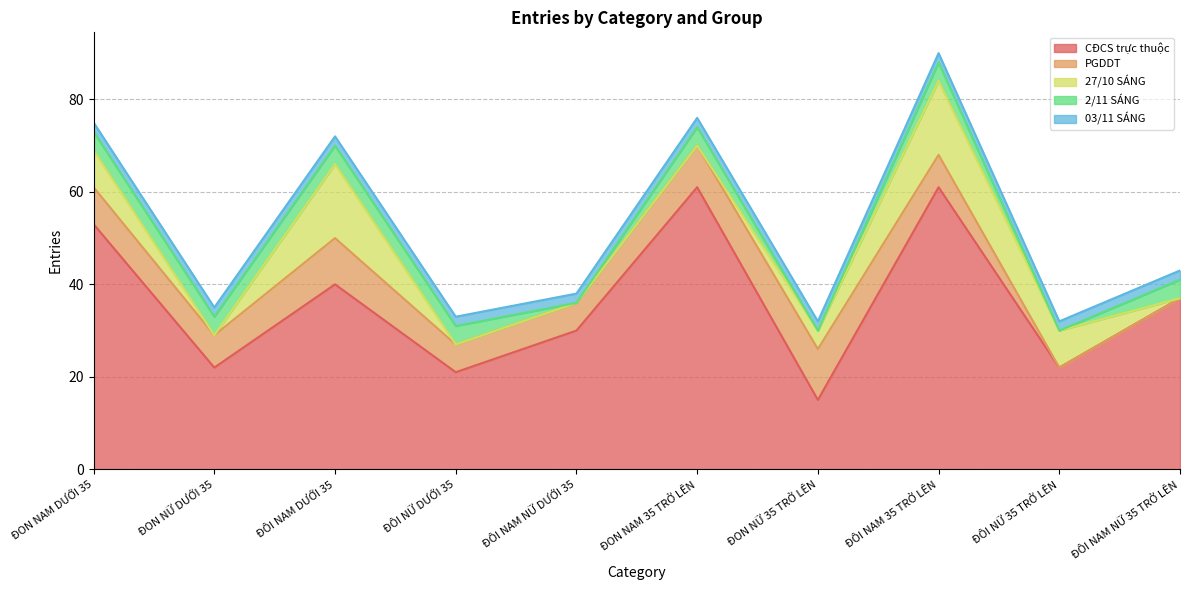

Does the chart display data point markers on the line(s)?

No